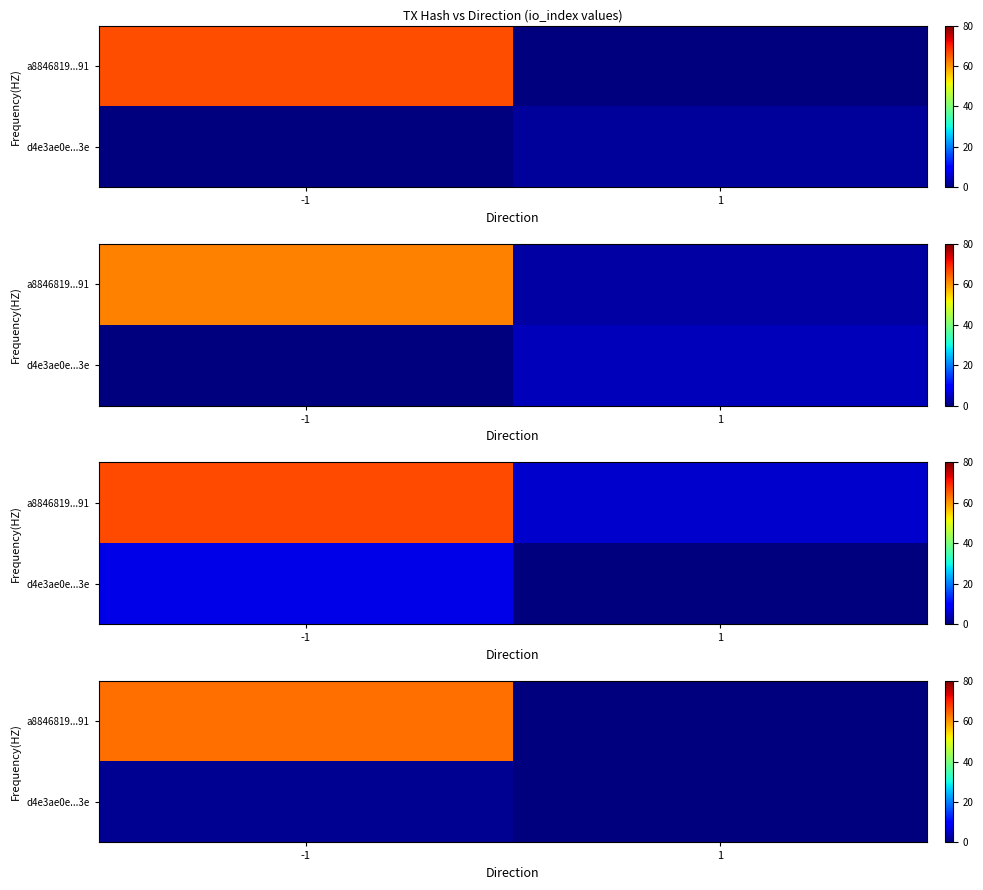

Between 1 and -1, which is larger?

-1